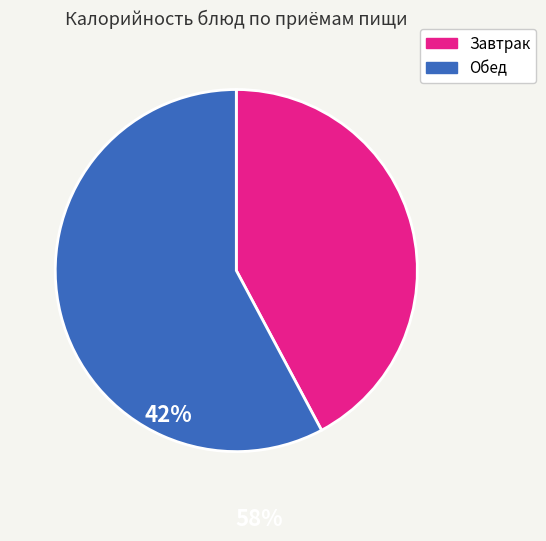

Is Завтрак the majority of the pie?

No